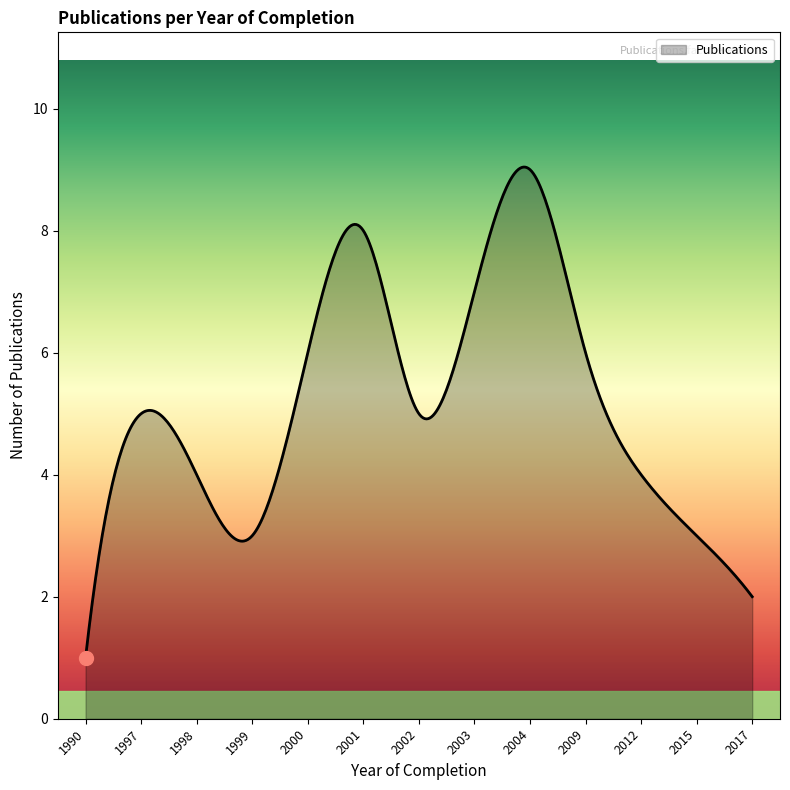

What is the difference between the maximum and minimum values?

8.0